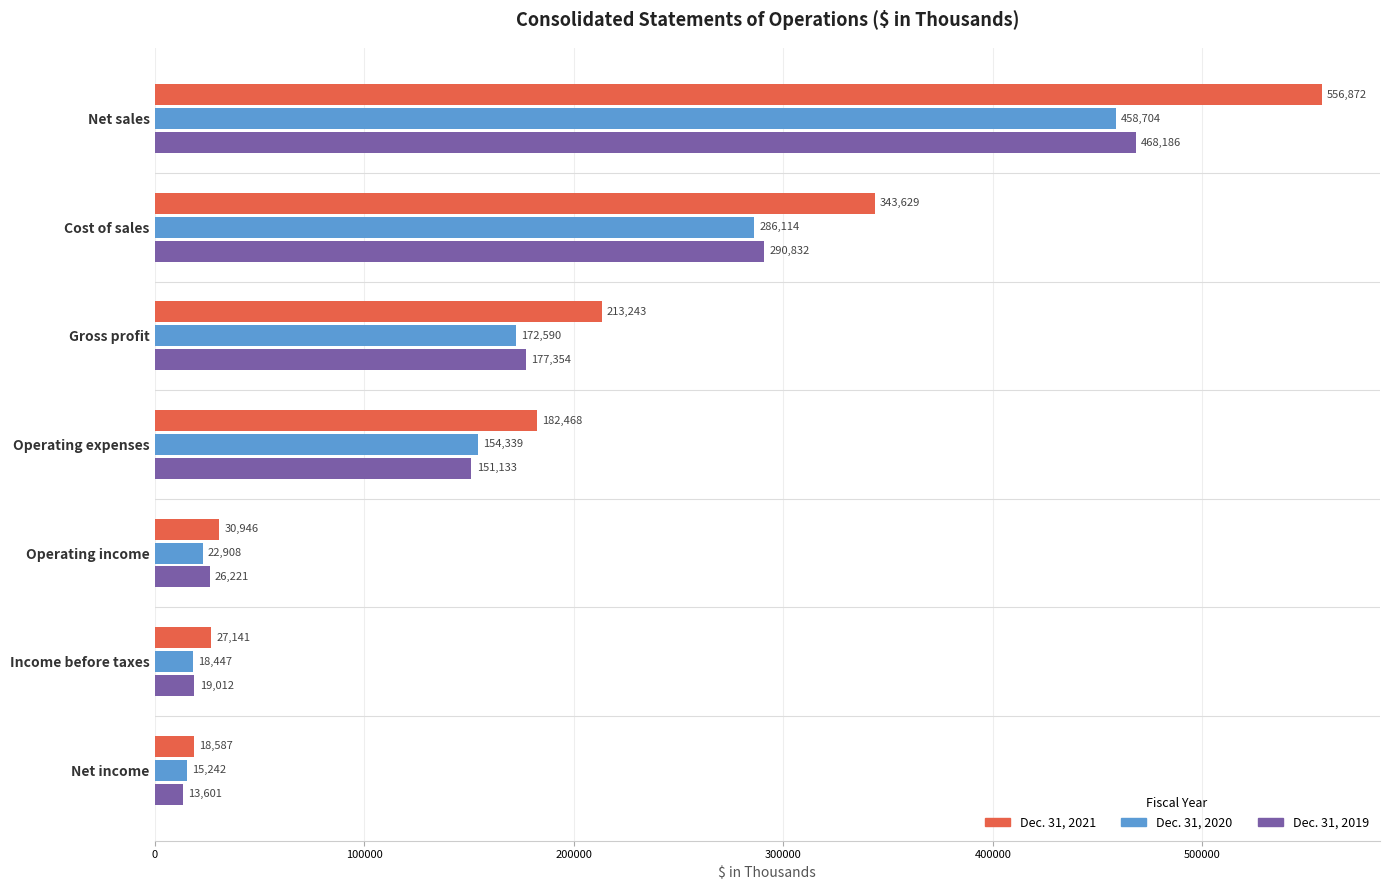

What is the average value of the Dec. 31, 2021 series?

196127